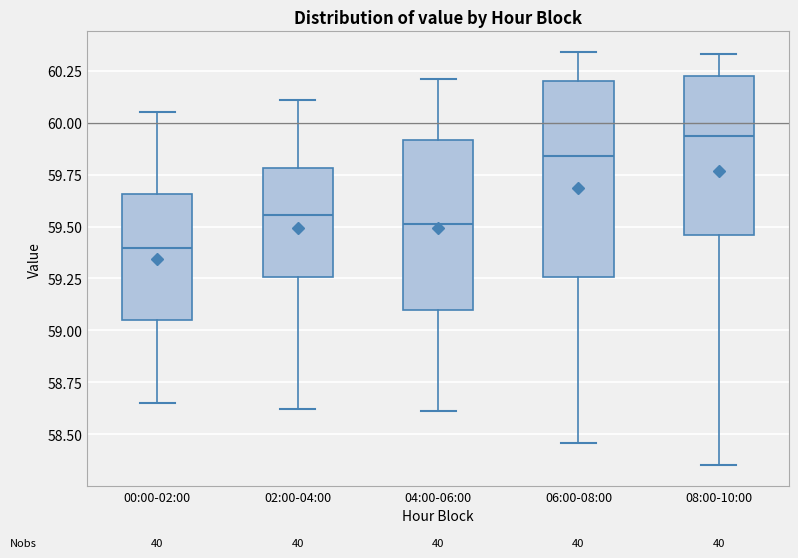

Reading left to right, transcribe this box plot: for each box, give where its median line is, the range the box spans, and where its two whiskers end, as read against the y-axis. The values are not printed on the chart, so give them approximately, as read against the axis.

00:00-02:00: median 59.40, box 59.05 to 59.65, whiskers 58.65 to 60.05
02:00-04:00: median 59.55, box 59.25 to 59.80, whiskers 58.60 to 60.10
04:00-06:00: median 59.50, box 59.10 to 59.90, whiskers 58.60 to 60.20
06:00-08:00: median 59.85, box 59.25 to 60.20, whiskers 58.45 to 60.35
08:00-10:00: median 59.95, box 59.45 to 60.20, whiskers 58.35 to 60.35